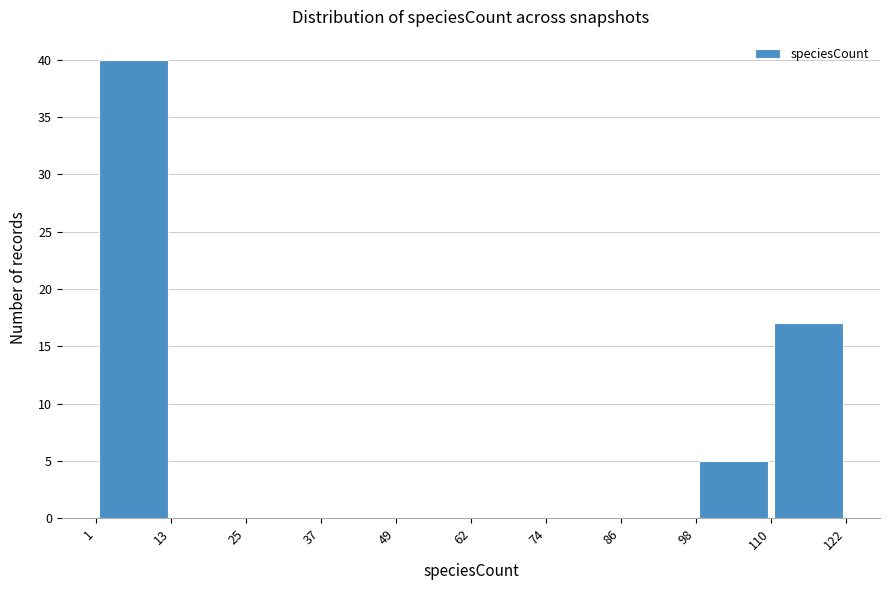

Reading left to right, transcribe this chart: for each bar, give the range it covers on the x-axis and its height. The values are not printed on the chart, so give them approximately, as read against the axis.

1 to 13: 40
13 to 25: 0
25 to 37: 0
37 to 49: 0
49 to 62: 0
62 to 74: 0
74 to 86: 0
86 to 98: 0
98 to 110: 5
110 to 122: 17